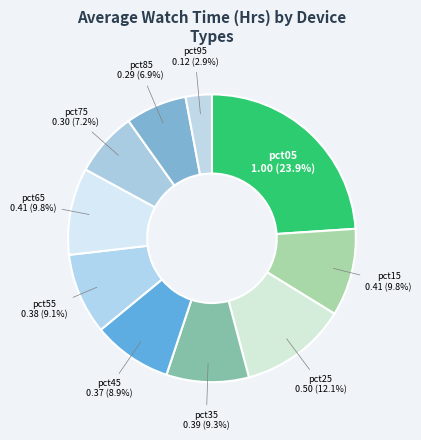

How many segments does this pie chart have?

10